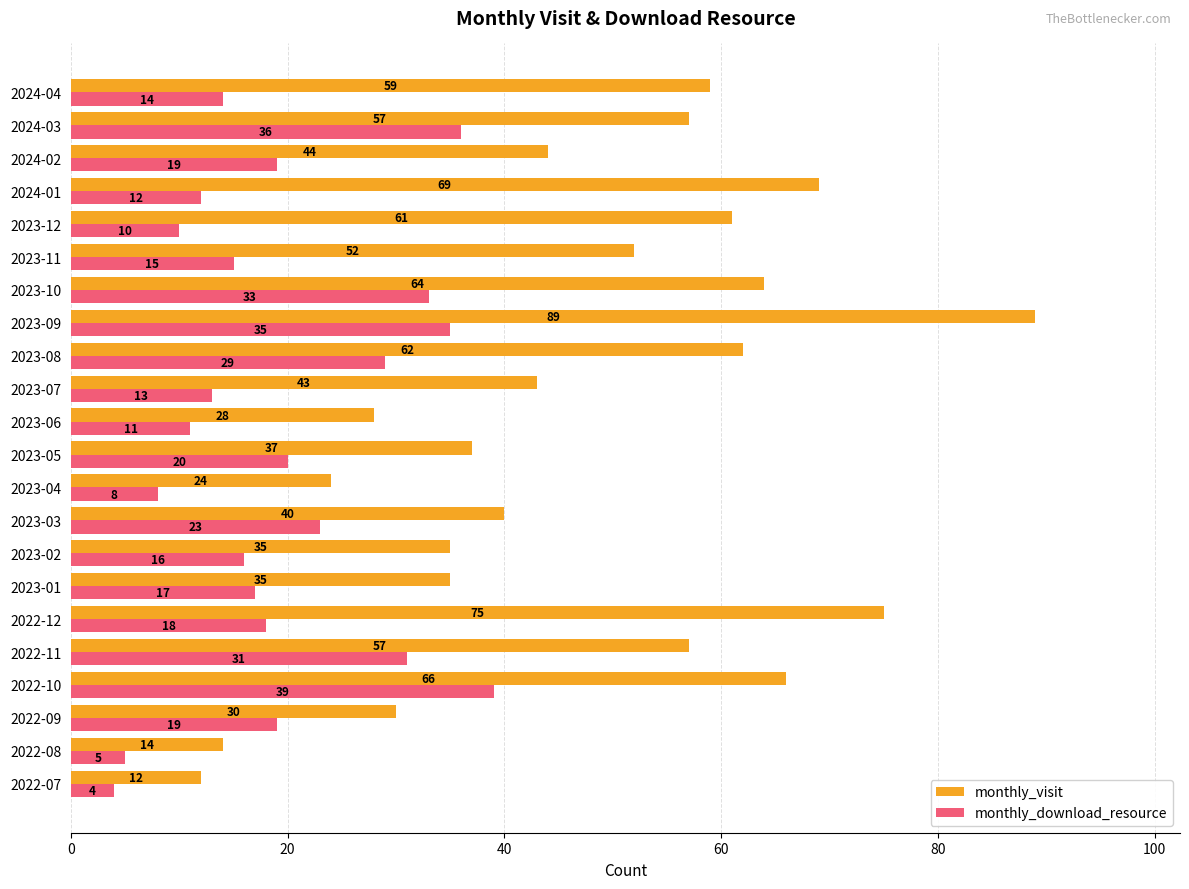

Which series has the largest total across all categories?

monthly_visit